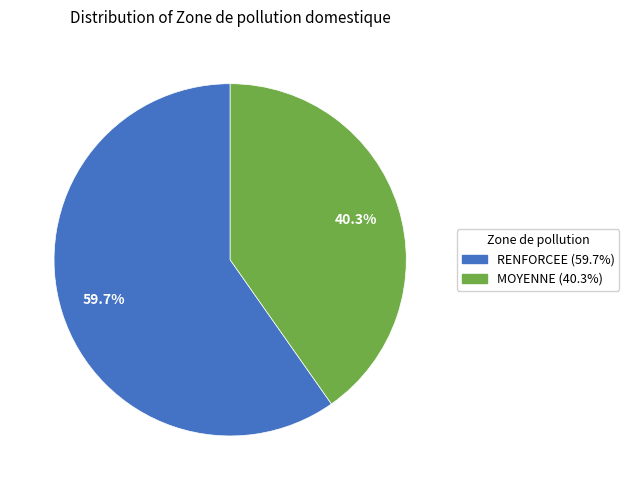

Combined, do MOYENNE and RENFORCEE account for over 50%?

Yes